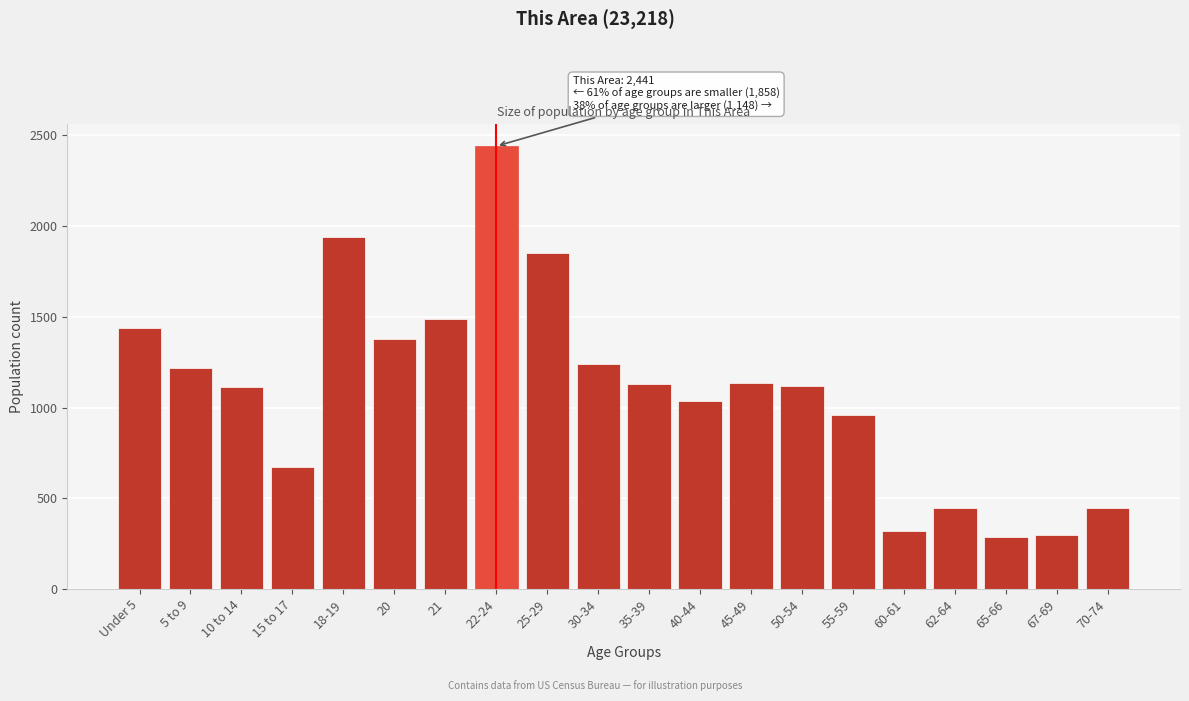

Is it true that the value at 40-44 is 288?

False